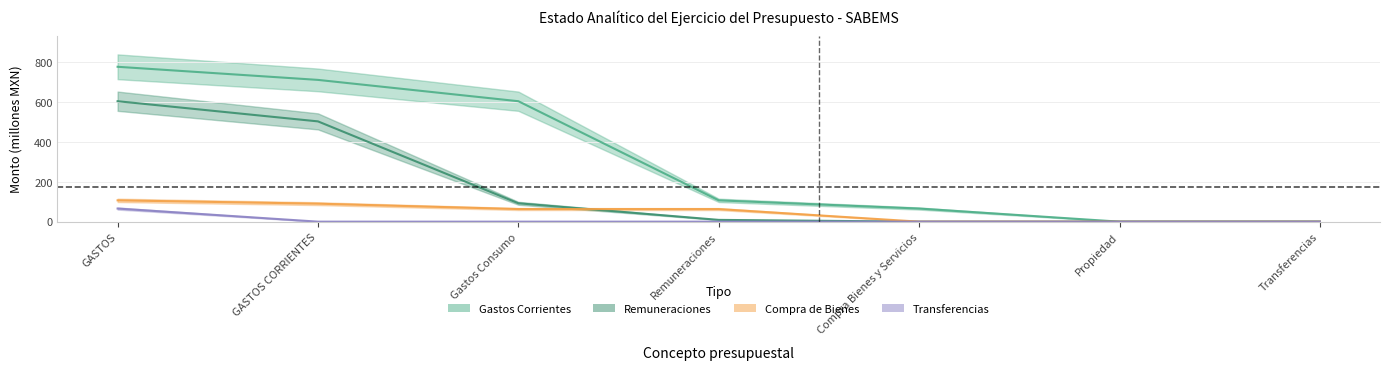

How many lines are shown in the chart?

4